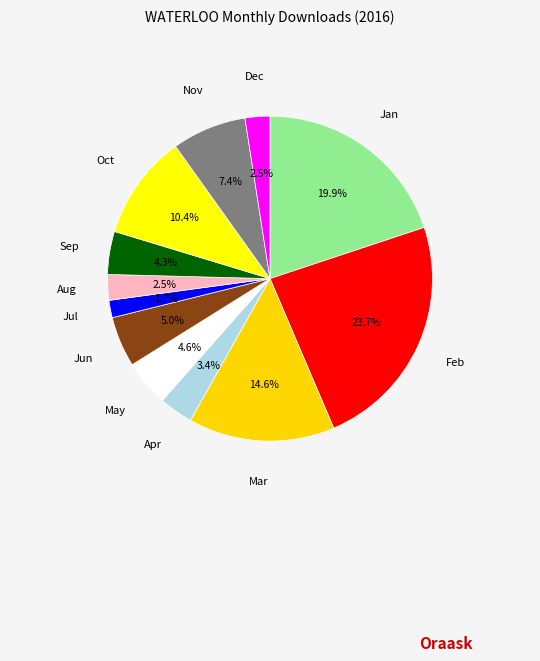

Approximately how many times larger is the value at Sep compared to Jul?

2.5